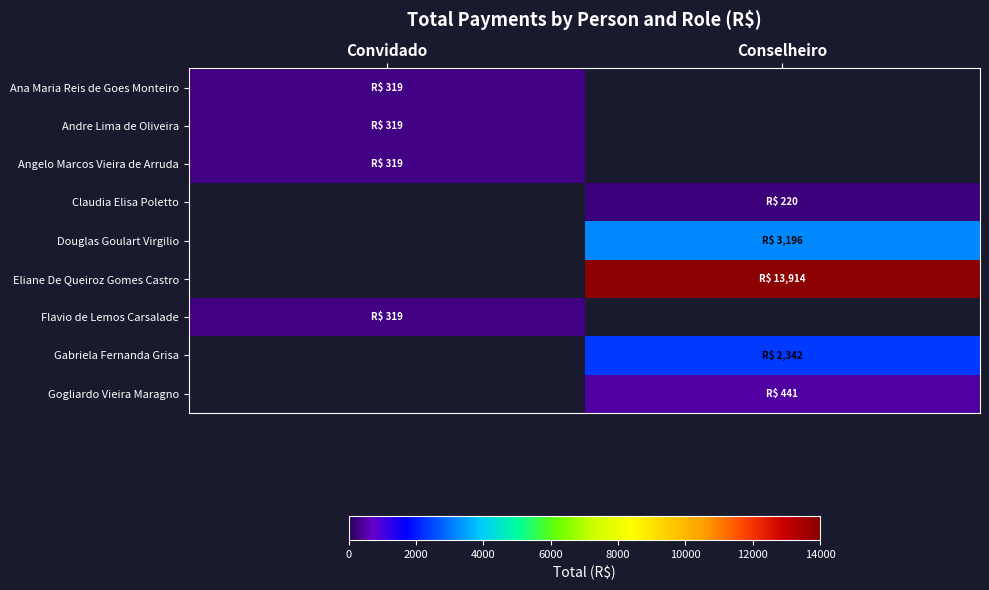

Is it true that Angelo Marcos Vieira de Arruda equals 527.4 at Convidado?

False